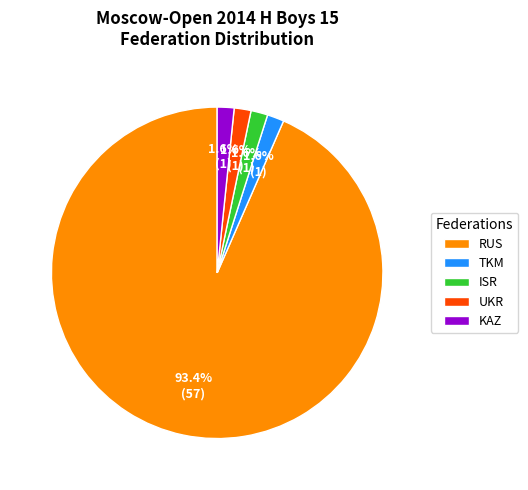

Between RUS and ISR, which is larger?

RUS